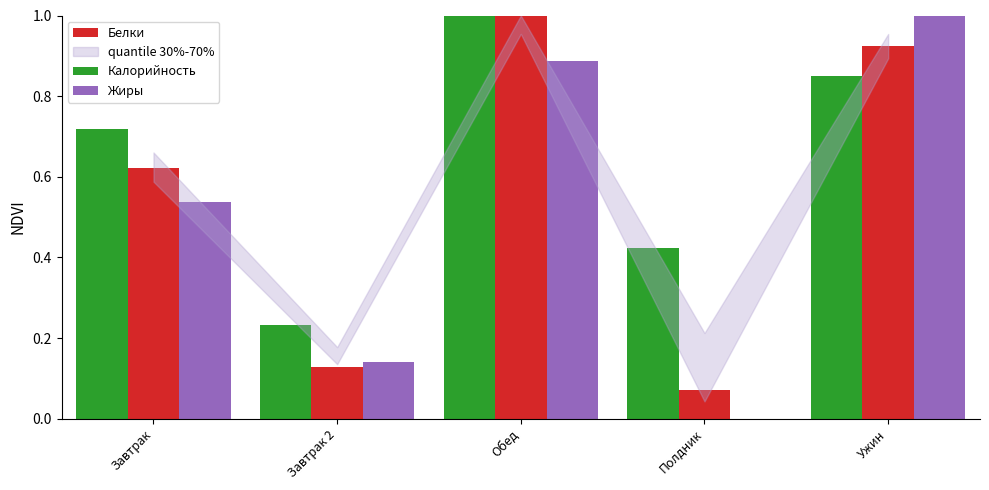

Does the chart contain stacked bars?

No